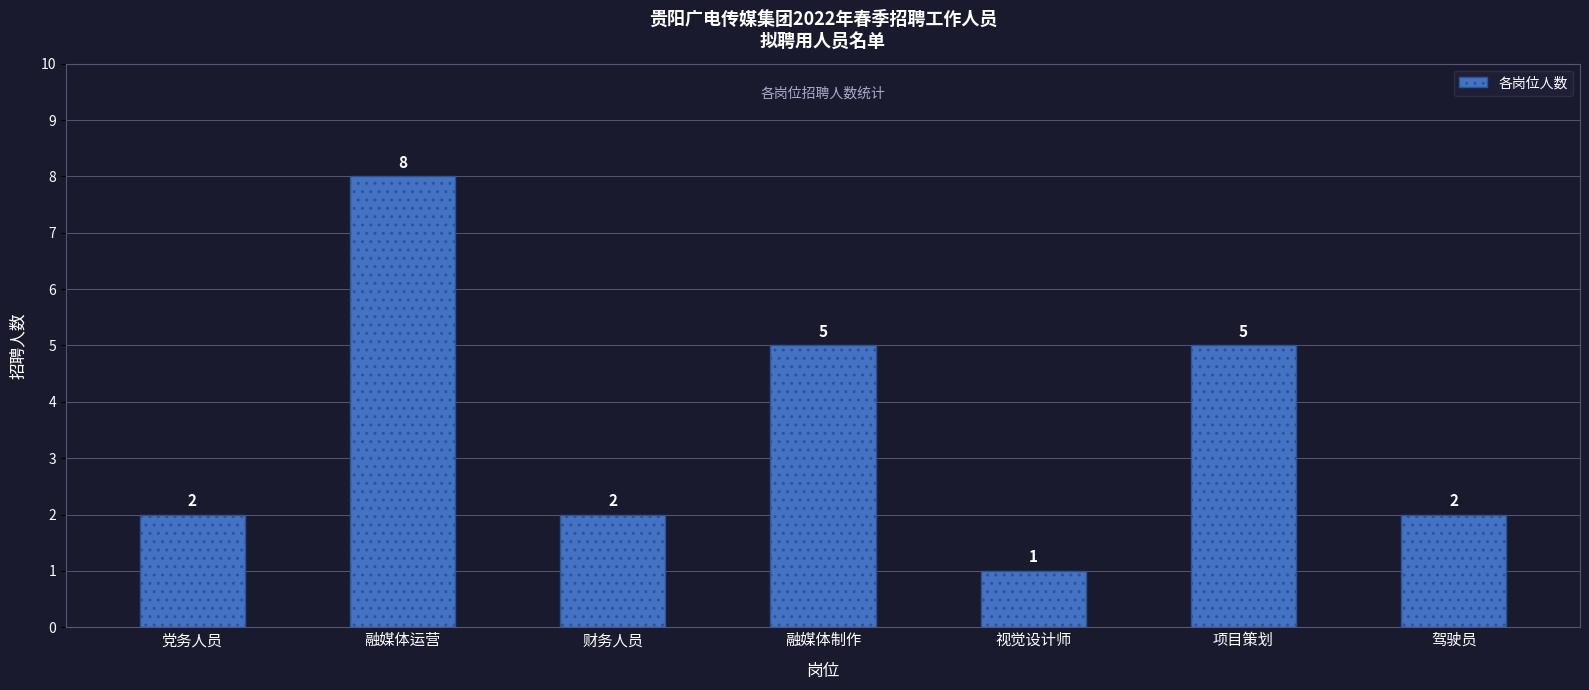

What is the average value?

4